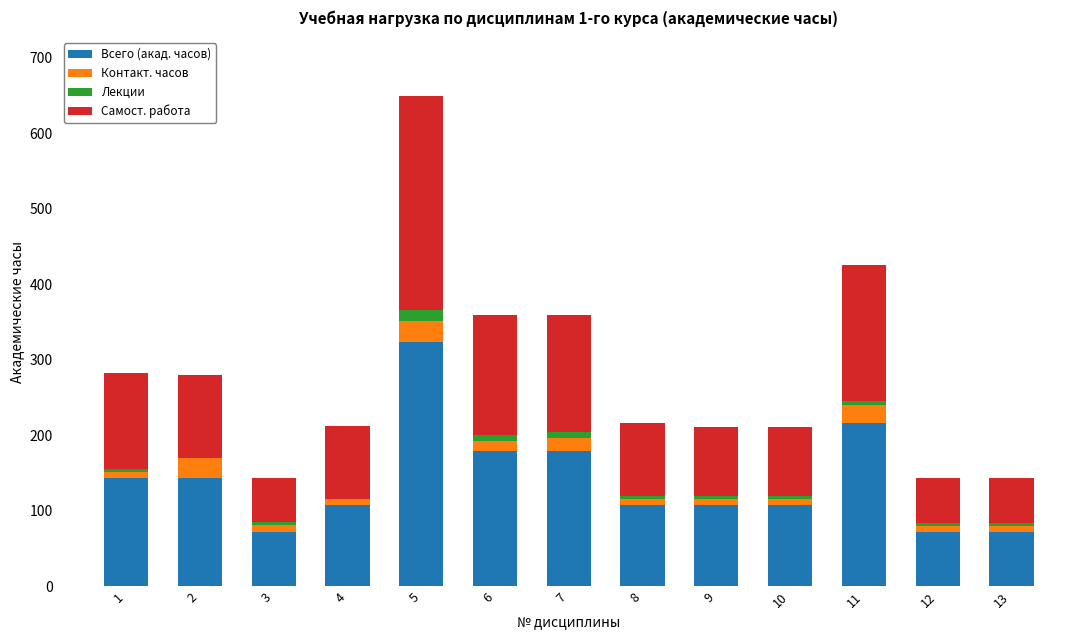

At which category is the sum across all series the highest?

5